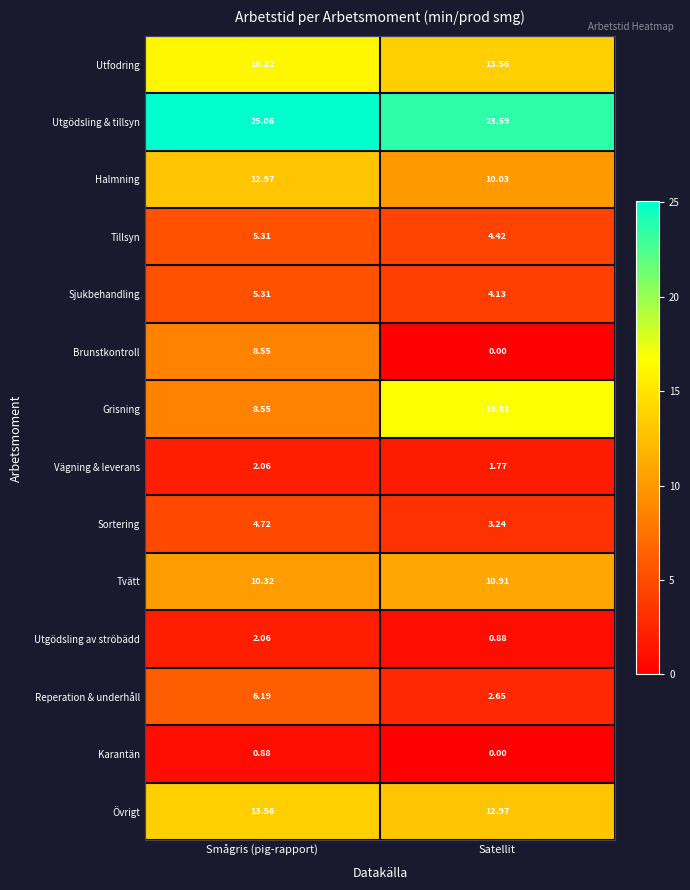

At which label is Reperation & underhåll closest to 4?

Satellit